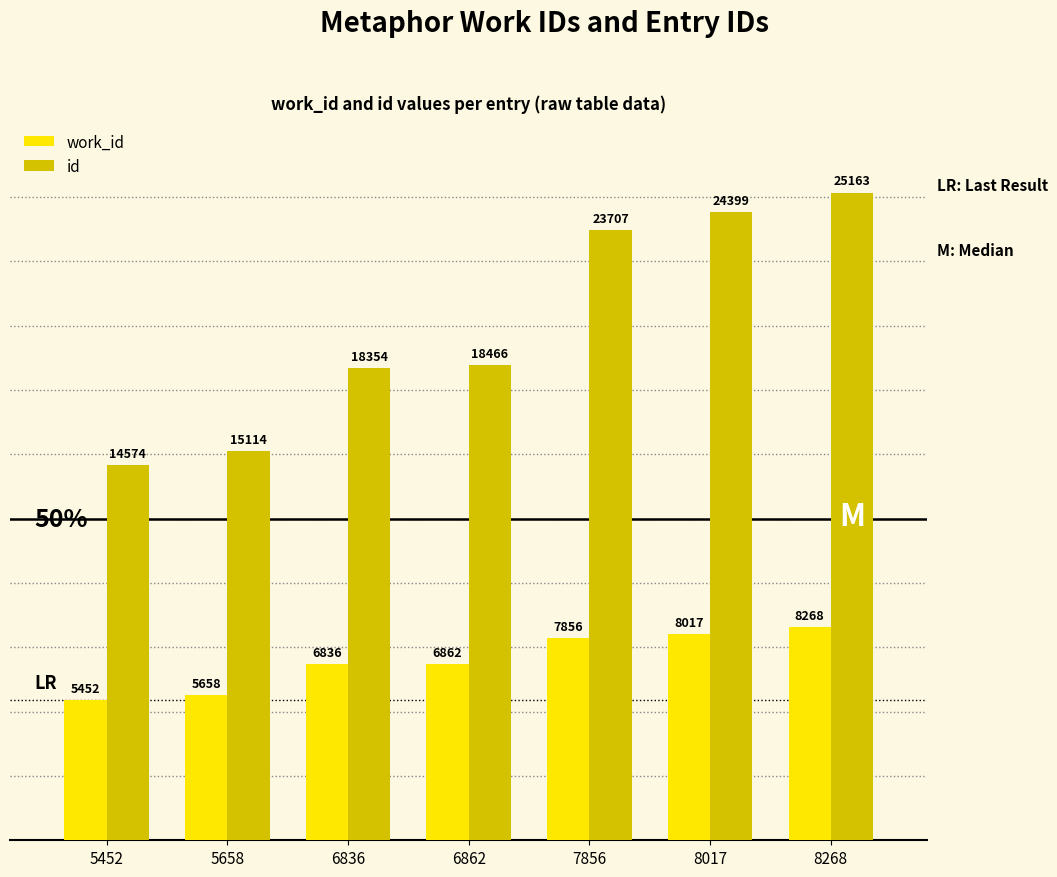

Reading right to left, extract all data points from this chart.

work_id: 8268=8268	8017=8017	7856=7856	6862=6862	6836=6836	5658=5658	5452=5452
id: 8268=25163	8017=24399	7856=23707	6862=18466	6836=18354	5658=15114	5452=14574